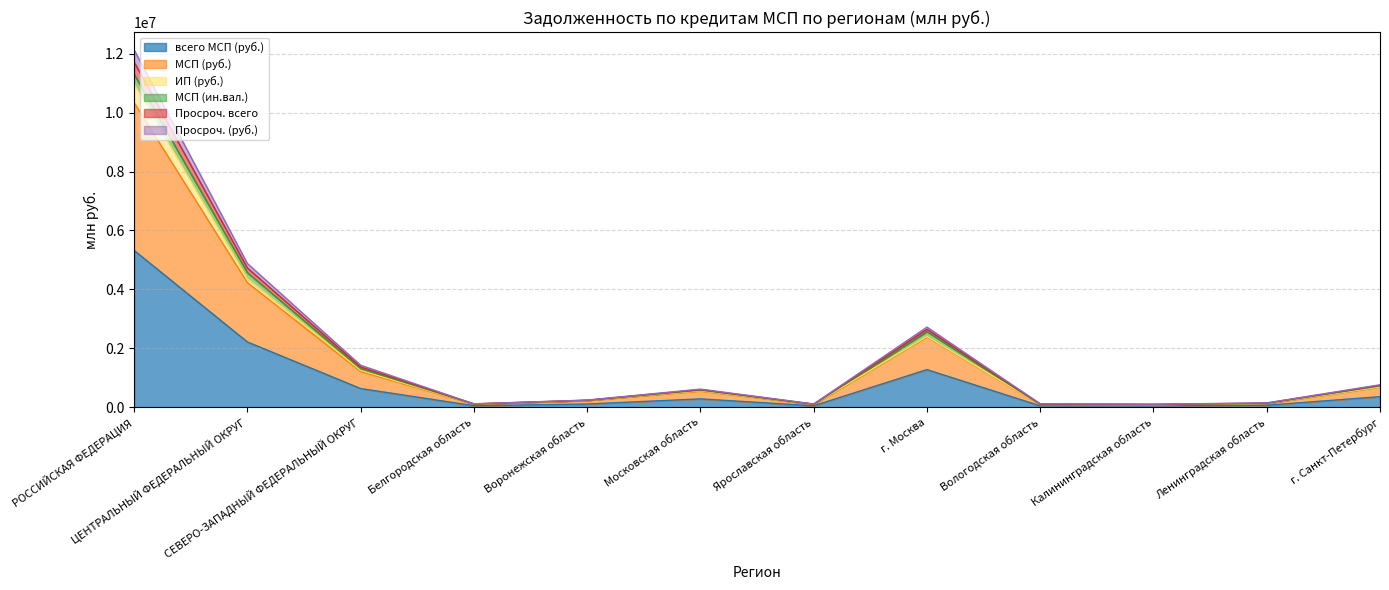

At which category is the sum across all series the highest?

РОССИЙСКАЯ ФЕДЕРАЦИЯ